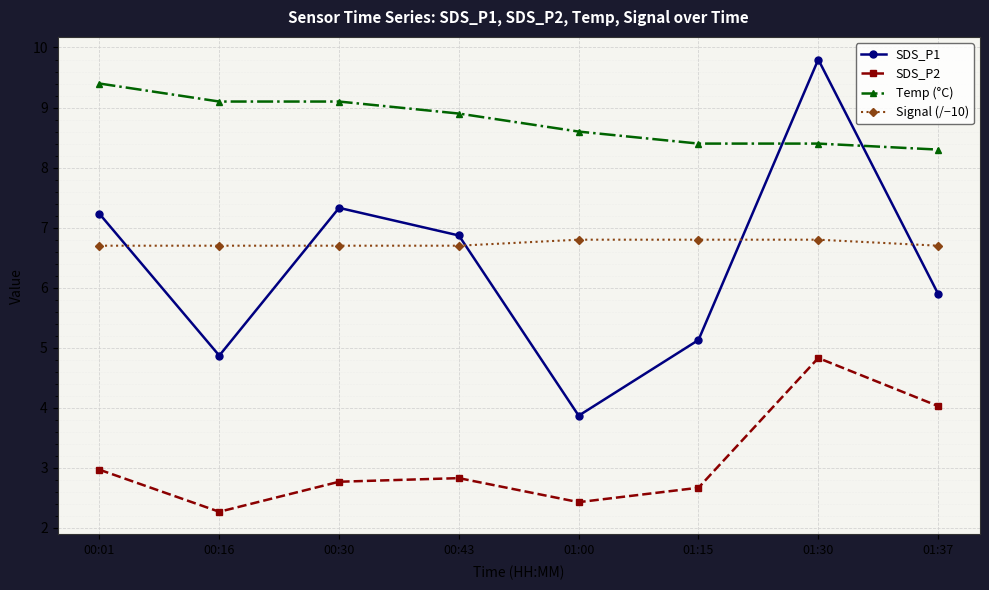

The Signal (/−10) series shows 6.7 at 00:30. True or false?

True